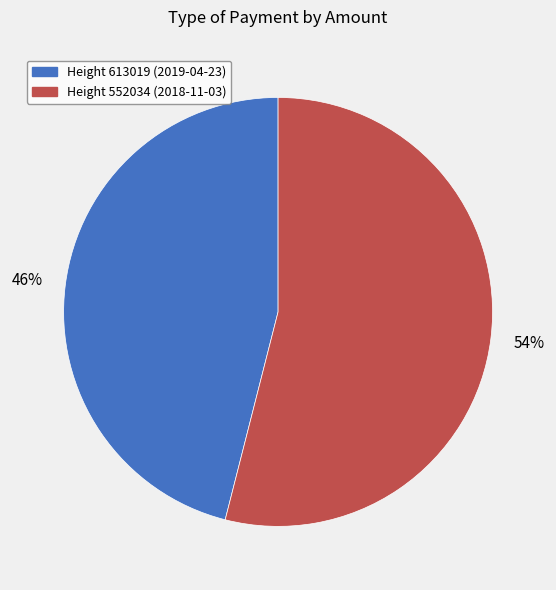

To the nearest percent, what is the difference between the largest and smallest slice percentages?

8%